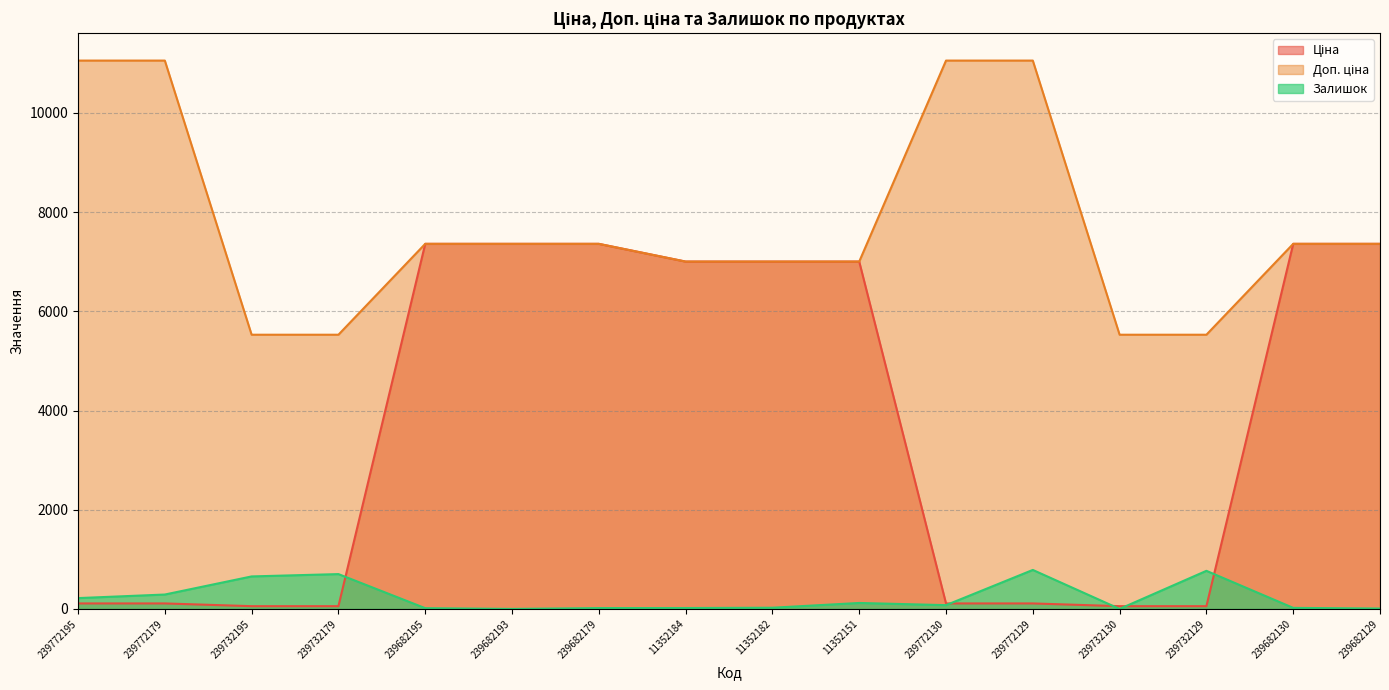

What is the difference between the maximum and second lowest values in the Доп. ціна series?

5527.0